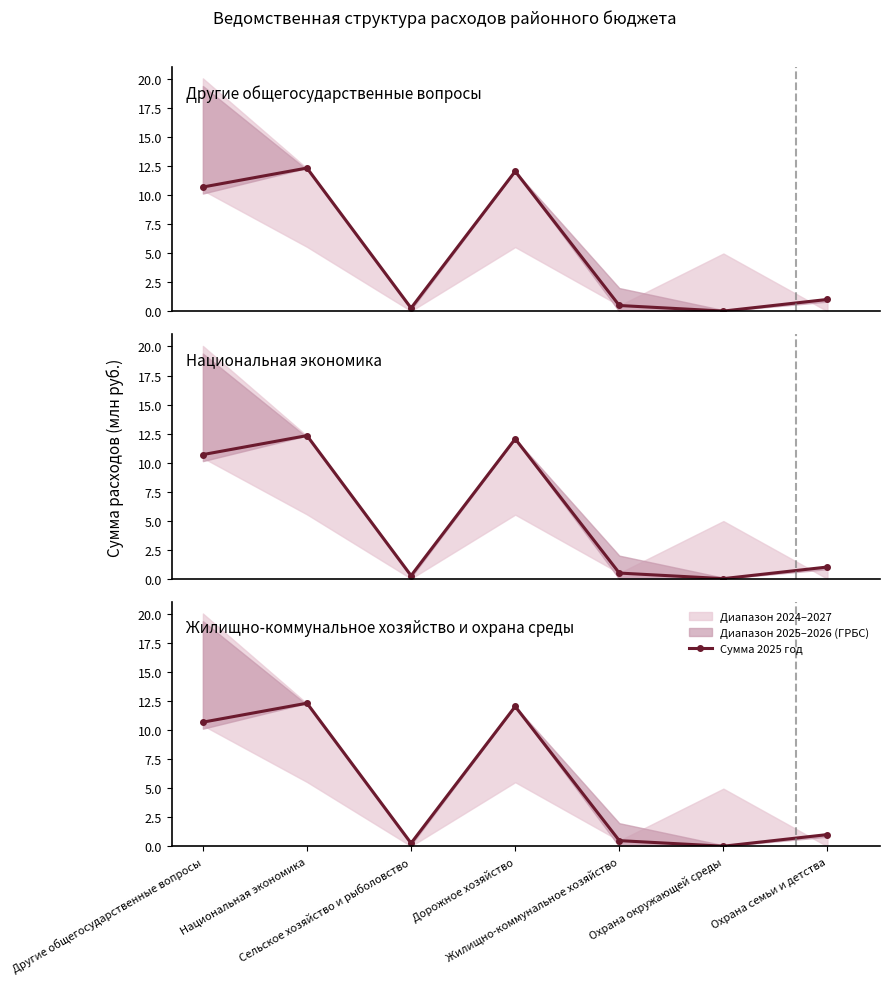

Reading left to right, list all the values displayed in this chart.

Другие общегосударственные вопросы=10.7	Национальная экономика=12.3	Сельское хозяйство и рыболовство=0.3	Дорожное хозяйство=12.0	Жилищно-коммунальное хозяйство=0.5	Охрана окружающей среды=0.0	Охрана семьи и детства=1.0